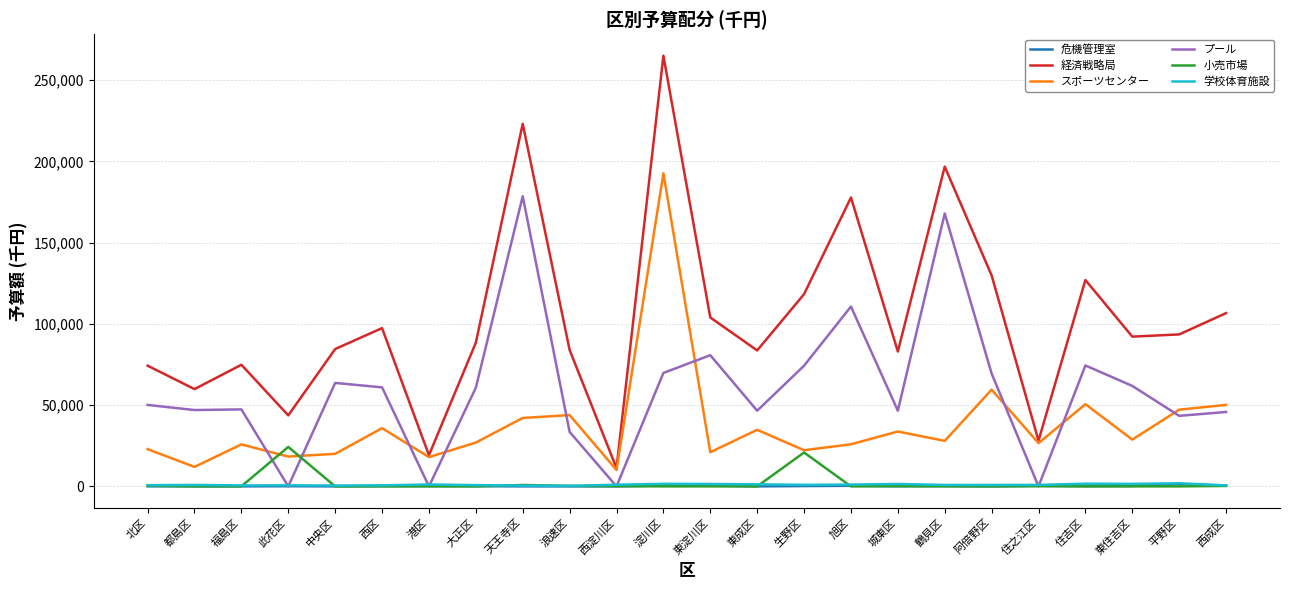

Which series has the largest total across all categories?

経済戦略局